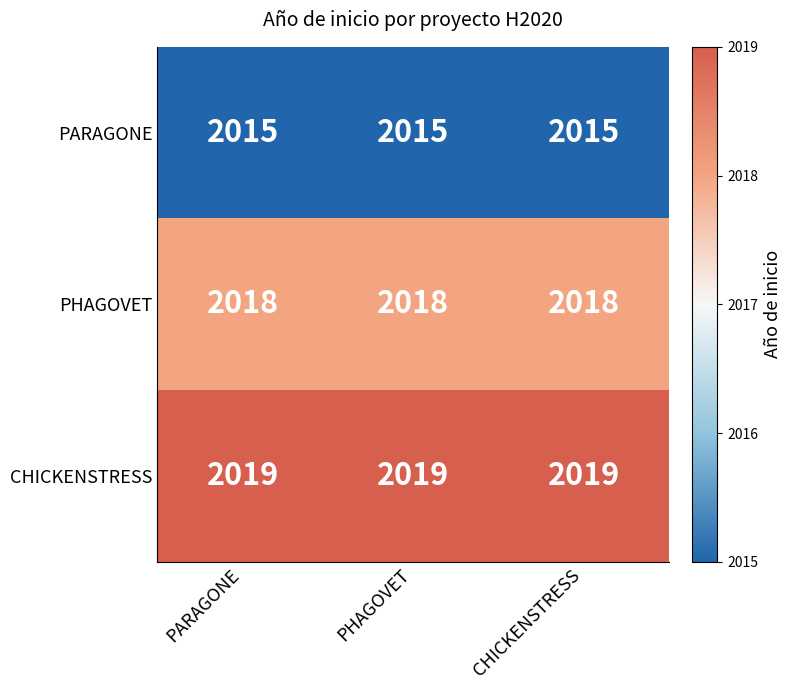

Which series has the largest total across all categories?

CHICKENSTRESS